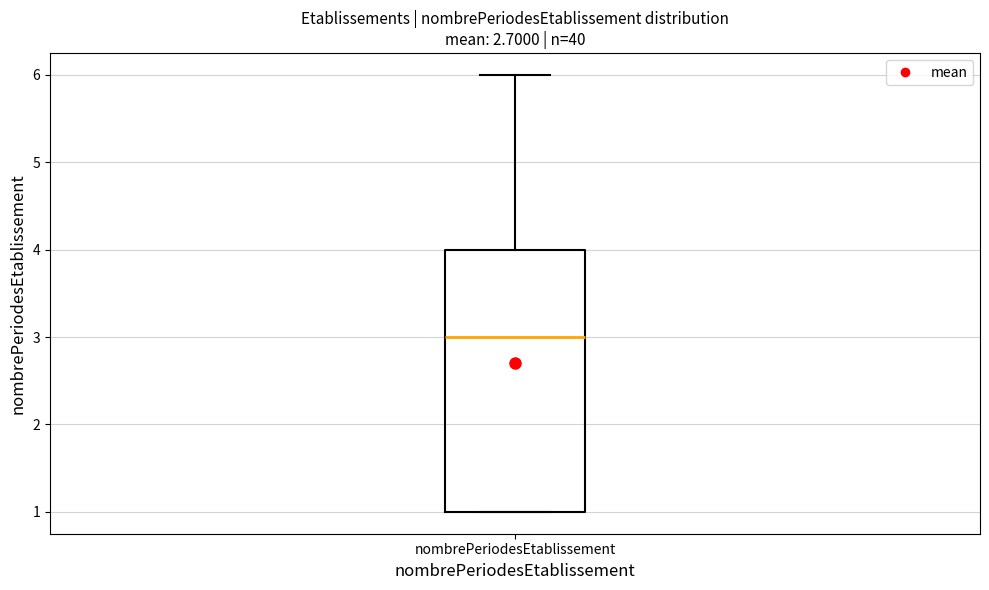

Where is the lower edge of the box for nombrePeriodesEtablissement on the y-axis? The values are not printed on the chart, so give them approximately, as read against the axis.

1